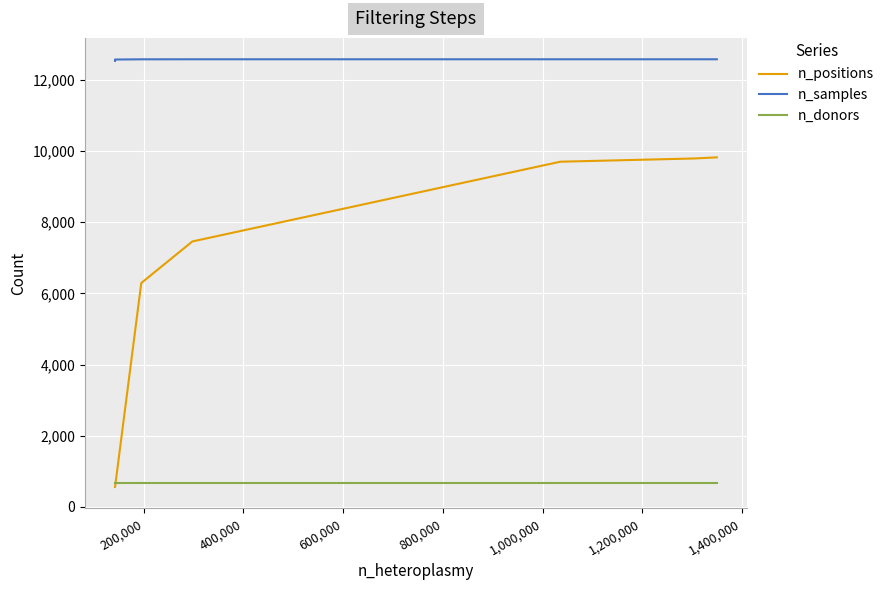

What is the difference between the second highest and minimum values in the n_samples series?

45